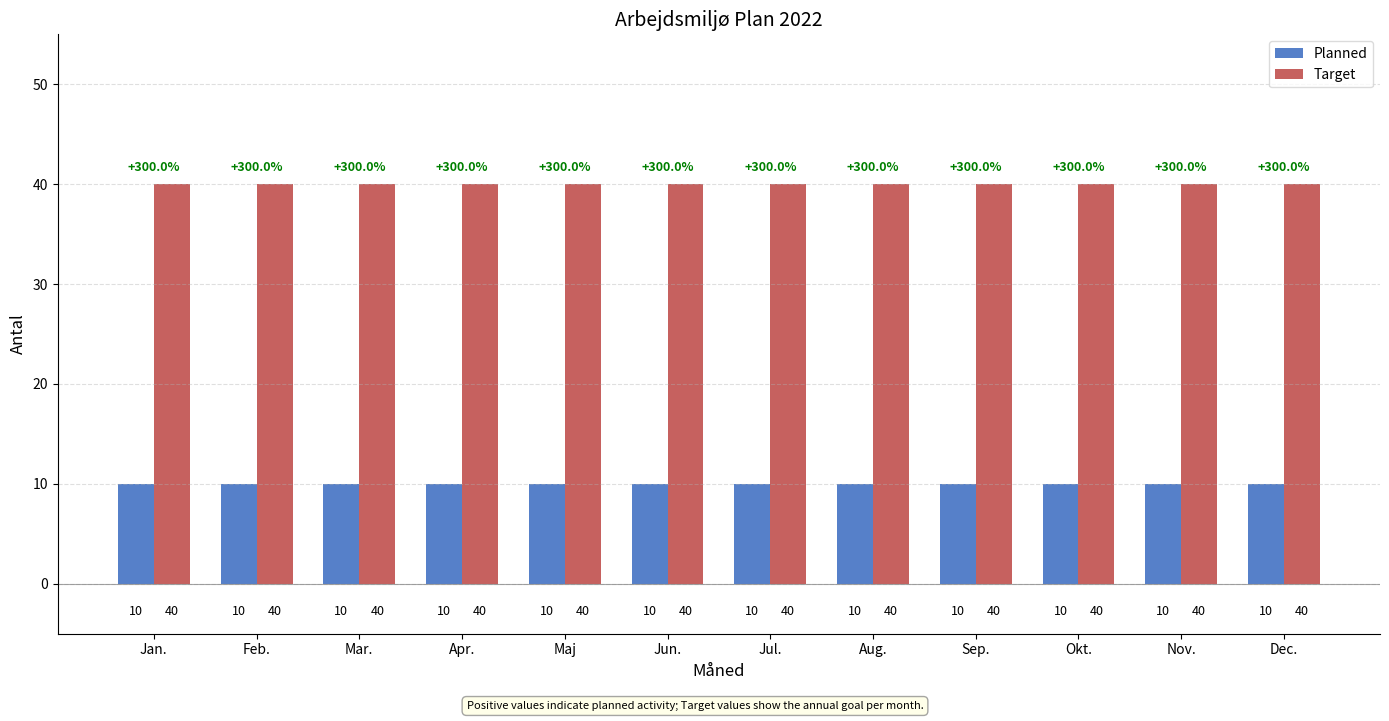

Are the bars horizontal?

No